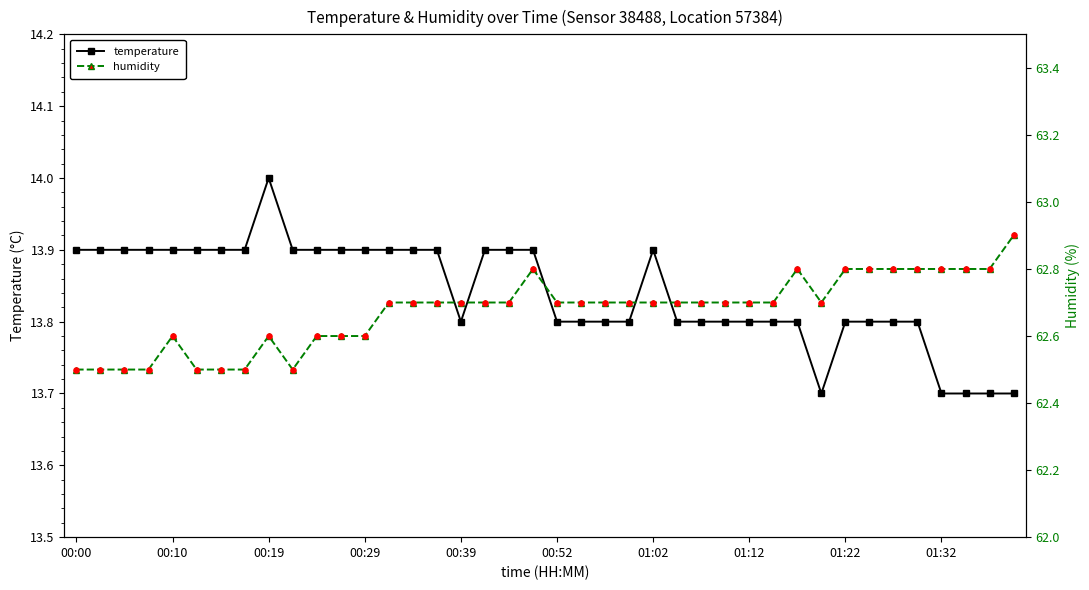

Which series reaches the minimum Y coordinate?

temperature